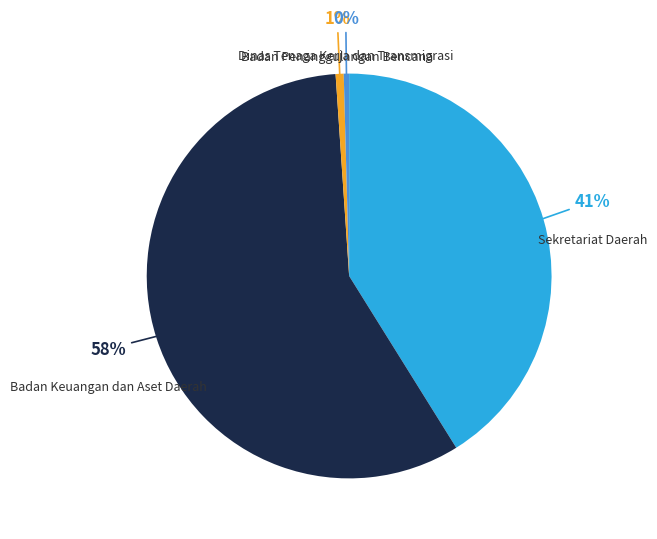

Count the number of slices in the pie.

4